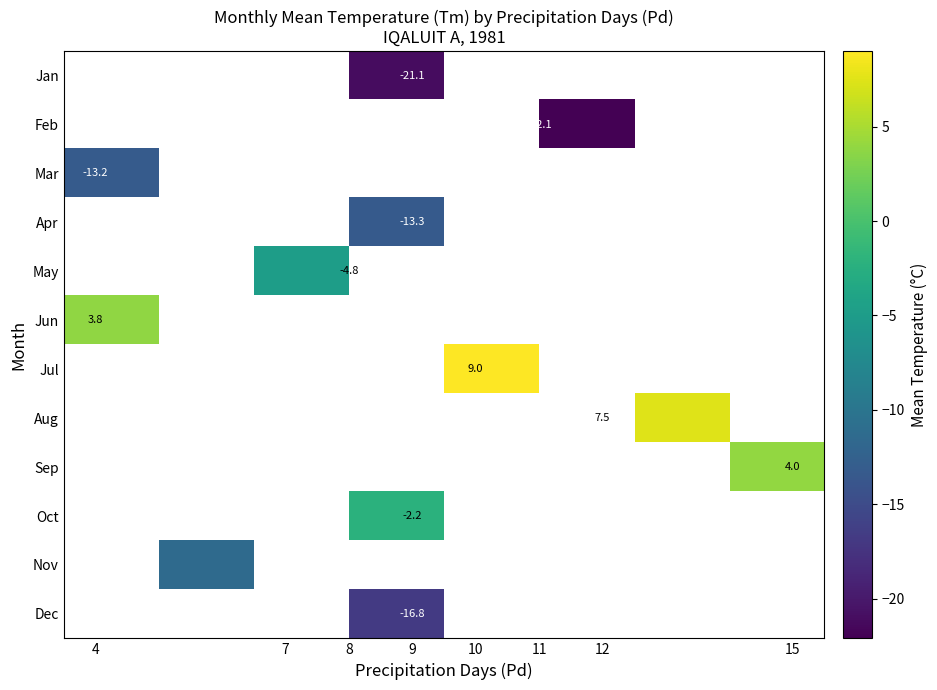

What is the smallest value displayed?

-22.1